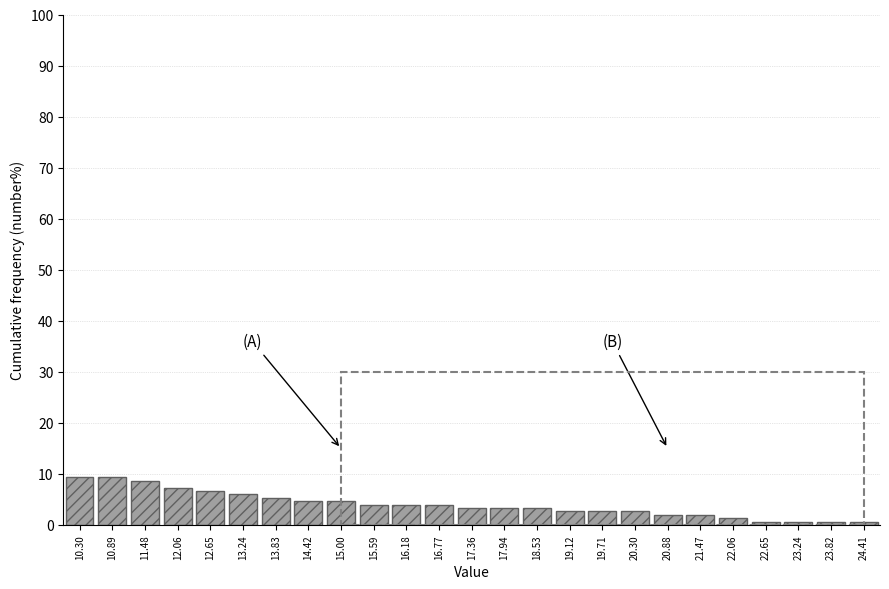

Reading left to right, transcribe all the data shown in this chart.

9.3	9.3	8.7	7.3	6.7	6.0	5.3	4.7	4.7	4.0	4.0	4.0	3.3	3.3	3.3	2.7	2.7	2.7	2.0	2.0	1.3	0.7	0.7	0.7	0.7